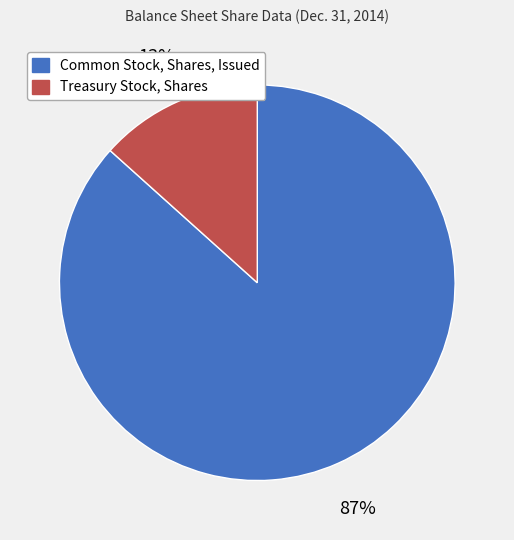

Combined, do Treasury Stock, Shares and Common Stock, Shares, Issued account for over 50%?

Yes